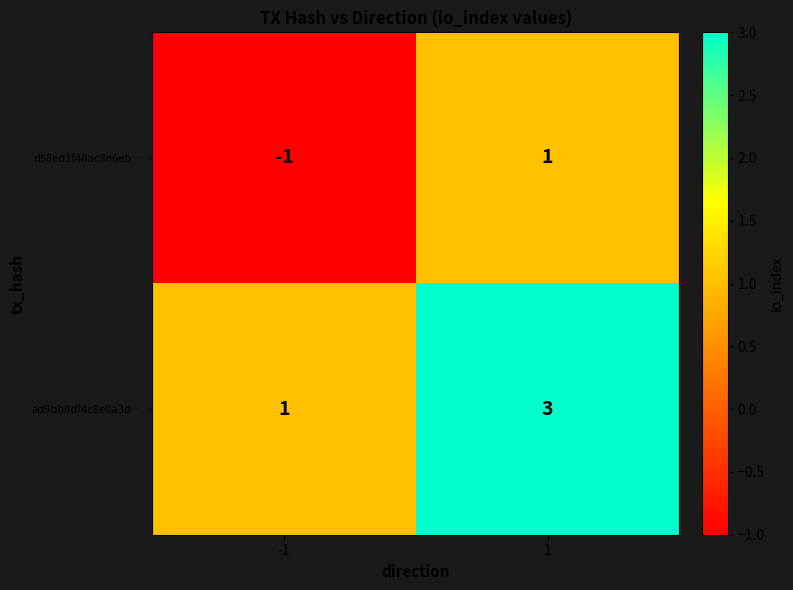

What is the greatest value displayed?

3